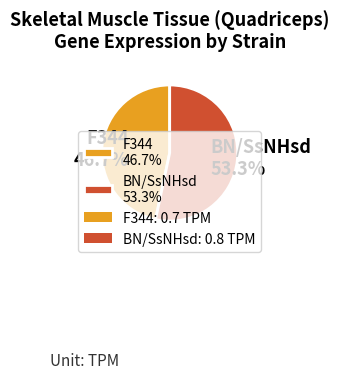

What is the total percentage of F344 and BN/SsNHsd?

100.0%